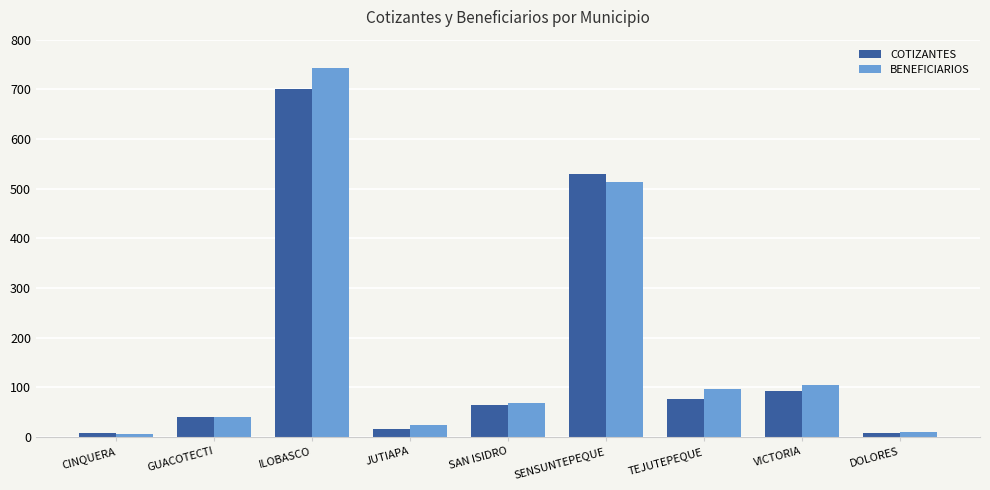

Which series has the largest range (max minus min)?

BENEFICIARIOS